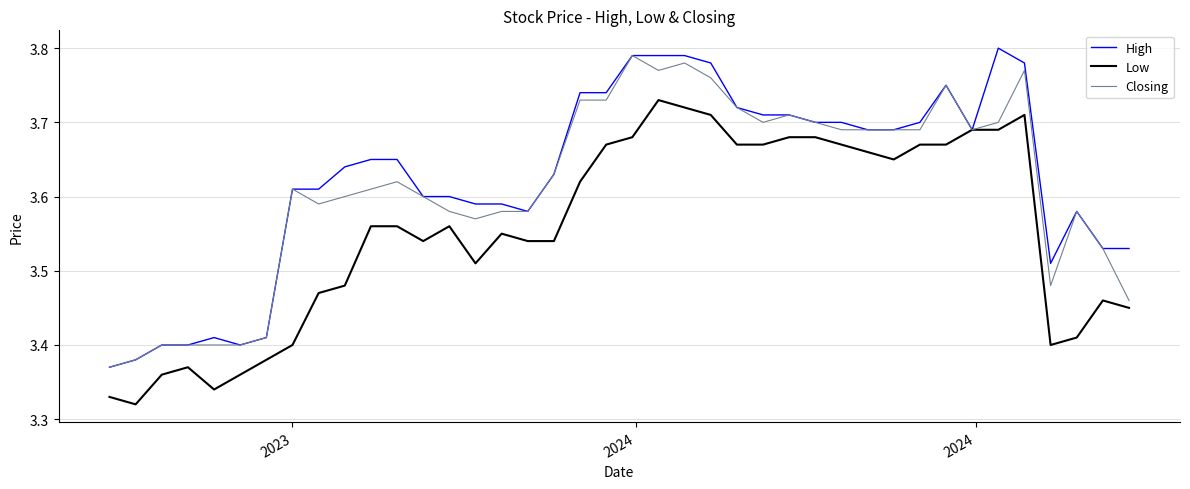

List the series in order of their overall mean, lowest first.

Low, Closing, High